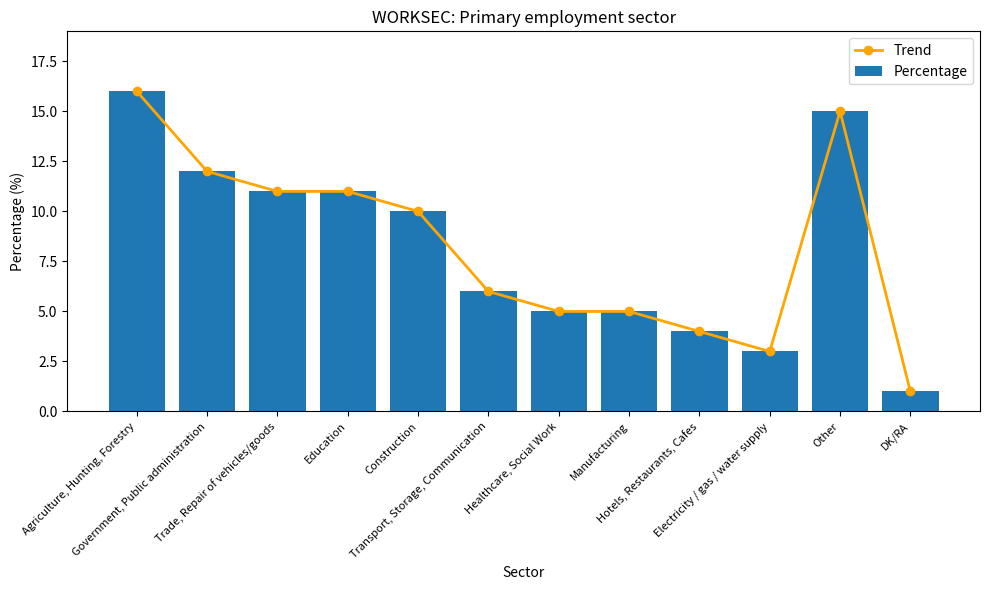

How many data points in Trend are less than 10?

6